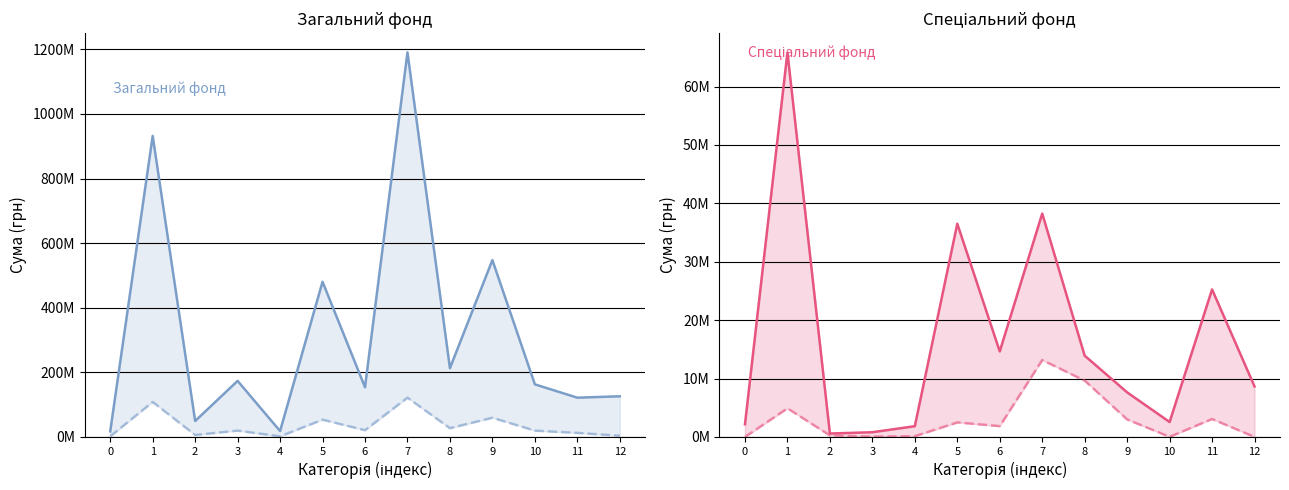

What is the lowest value of the Спеціальний фонд затверджено series?

583799.0